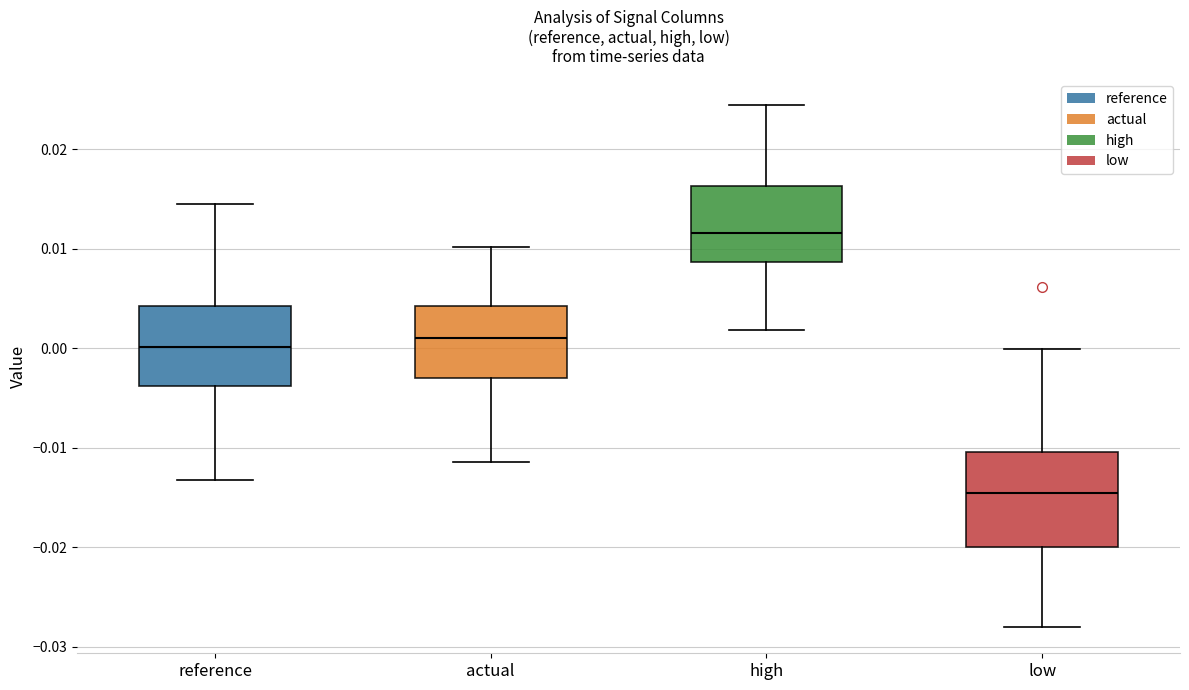

Reading left to right, read every box against the y-axis: the position of its median line, the range the box covers, and the ends of its whiskers. The values are not printed on the chart, so give them approximately, as read against the axis.

reference: median 0.000, box -0.004 to 0.004, whiskers -0.013 to 0.015
actual: median 0.001, box -0.003 to 0.004, whiskers -0.011 to 0.010
high: median 0.012, box 0.009 to 0.016, whiskers 0.002 to 0.024
low: median -0.015, box -0.020 to -0.010, whiskers -0.028 to 0.000